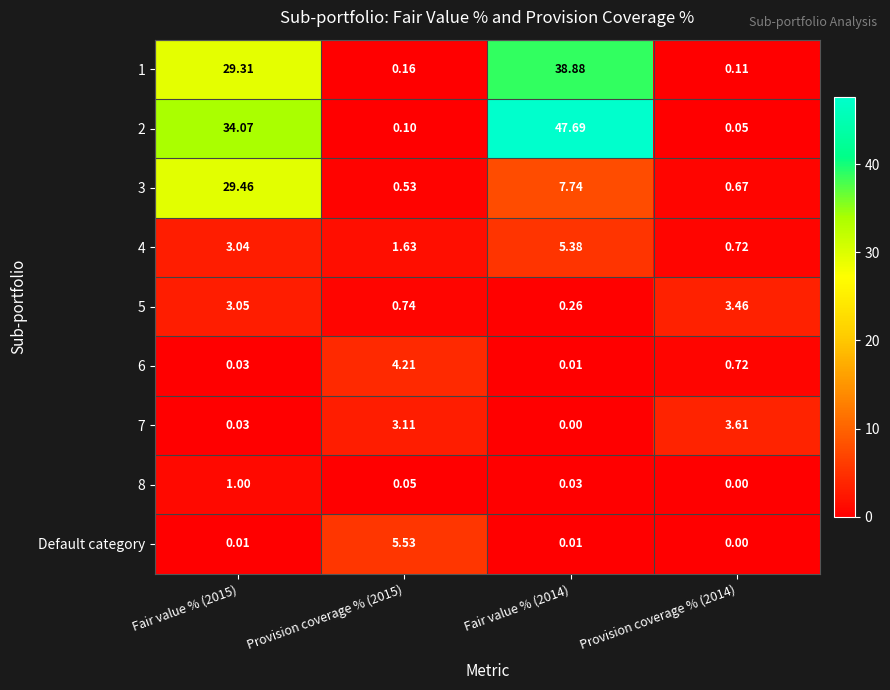

Is the value of 3 at Provision coverage % (2014) greater than the value of 6 at Provision coverage % (2014)?

No